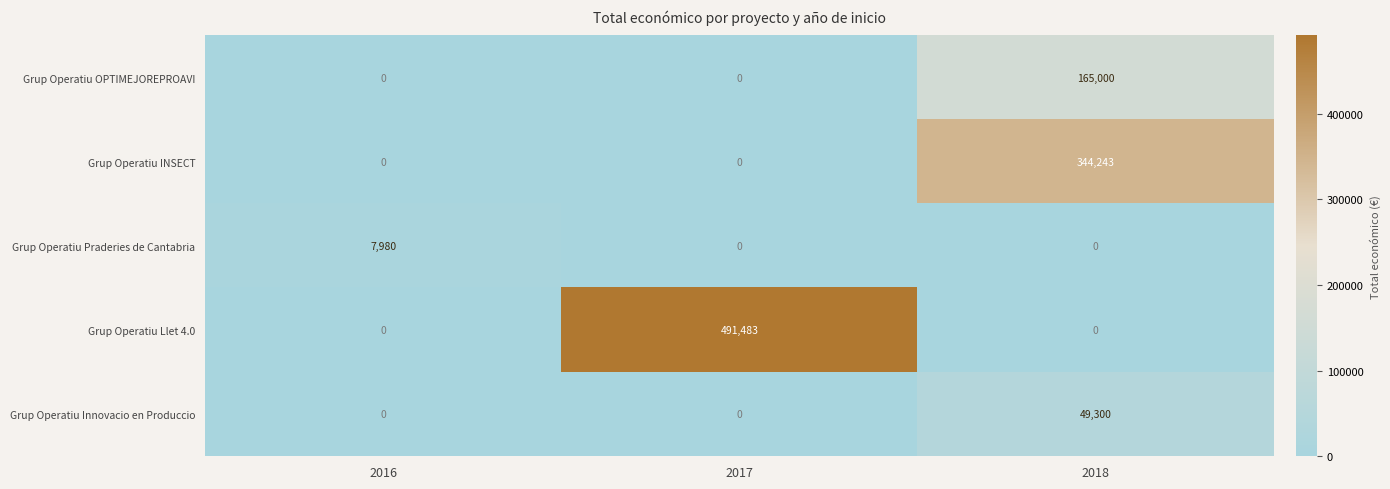

What is the average value of the Grup Operatiu OPTIMEJOREPROAVI series?

55000